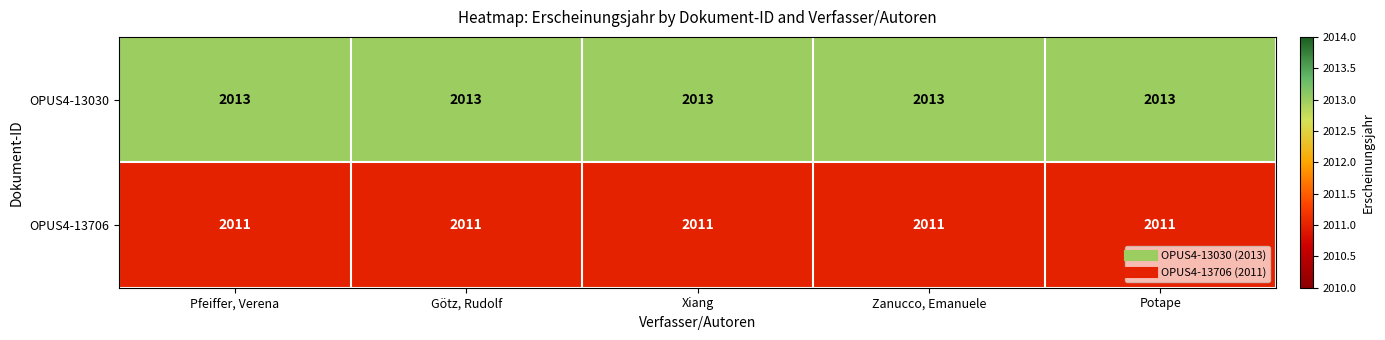

What is the sum of the OPUS4-13706 values at Xiang and Götz, Rudolf?

4022